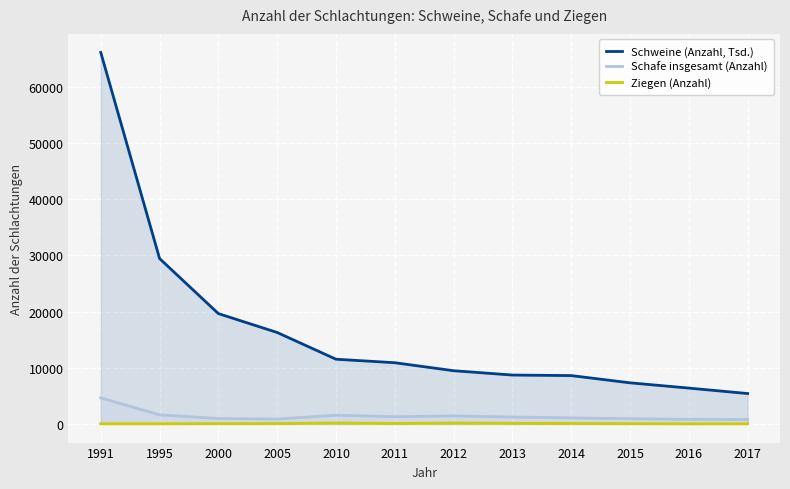

True or false: Ziegen (Anzahl) and Schweine (Anzahl, Tsd.) intersect in this chart.

False